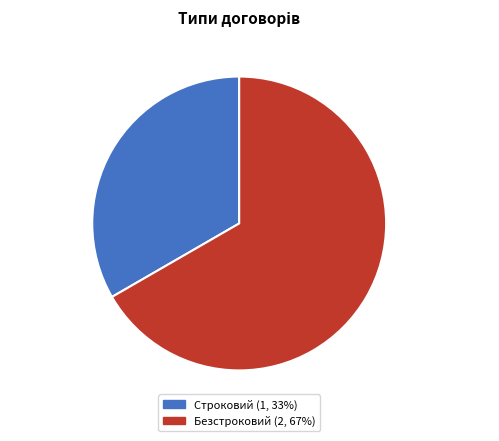

Is there any slice that represents more than half of the pie?

Yes